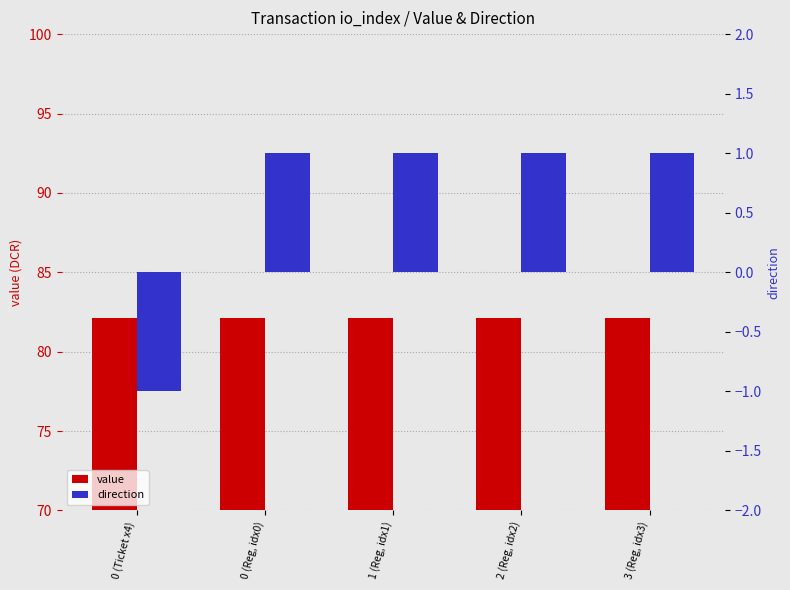

At 0 (Reg, idx0), list the series in order from smallest to largest.

direction, value